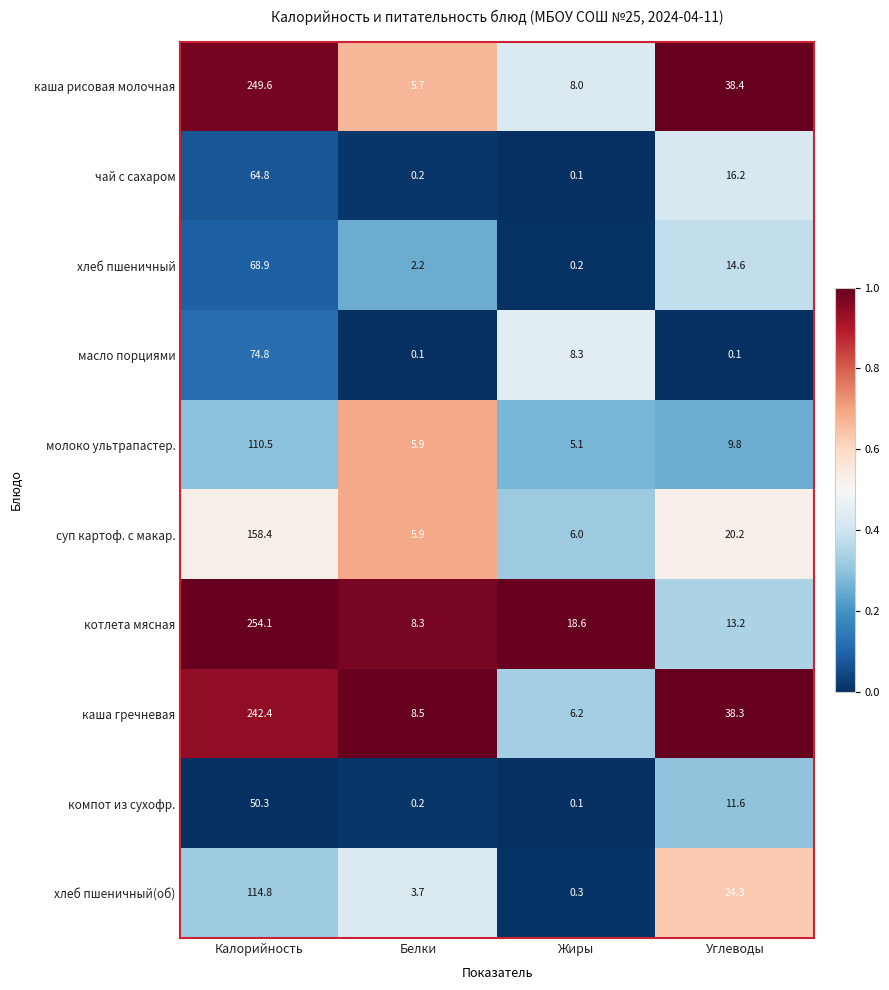

List the series in order of their peak value, lowest first.

компот из сухофр., чай с сахаром, хлеб пшеничный, масло порциями, молоко ультрапастер., хлеб пшеничный(об), суп картоф. с макар., каша гречневая, каша рисовая молочная, котлета мясная